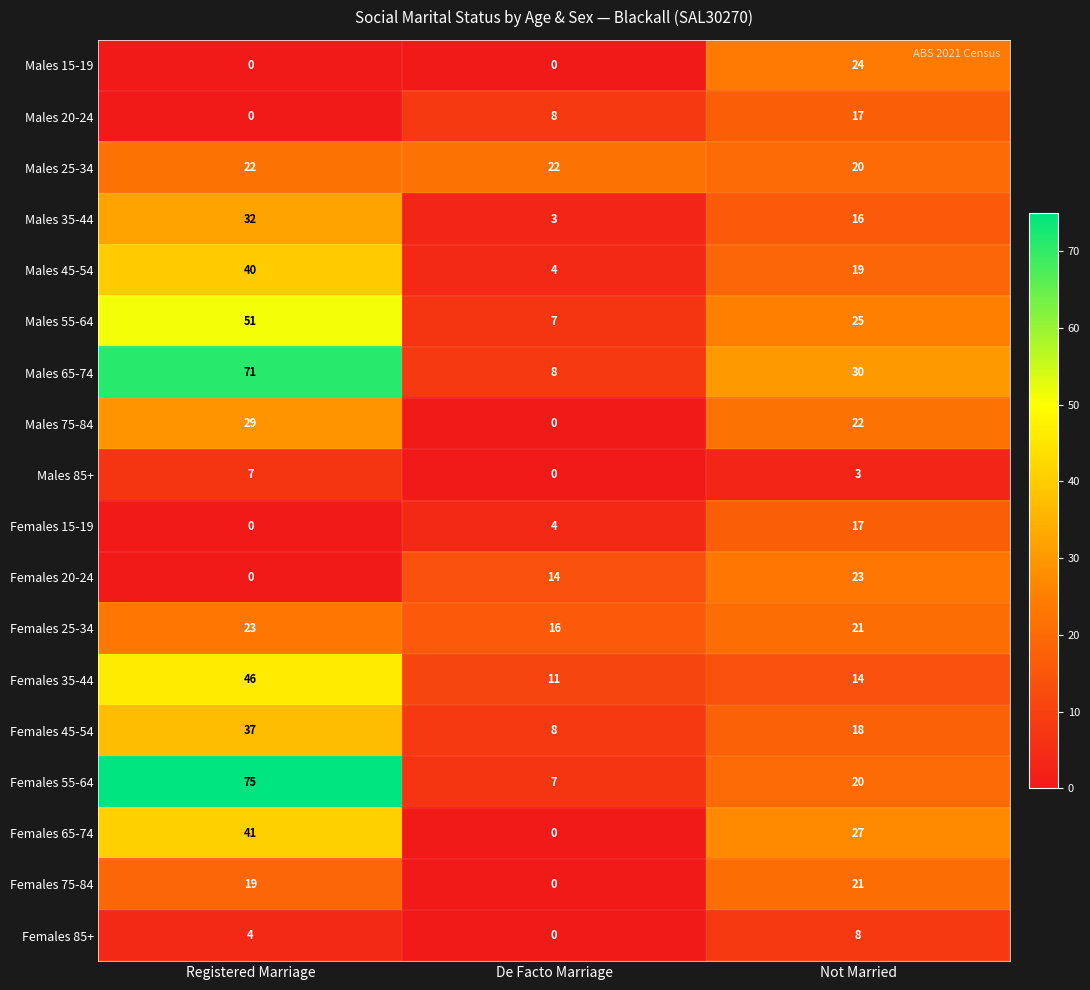

Which label corresponds to the largest value in the chart?

Registered Marriage